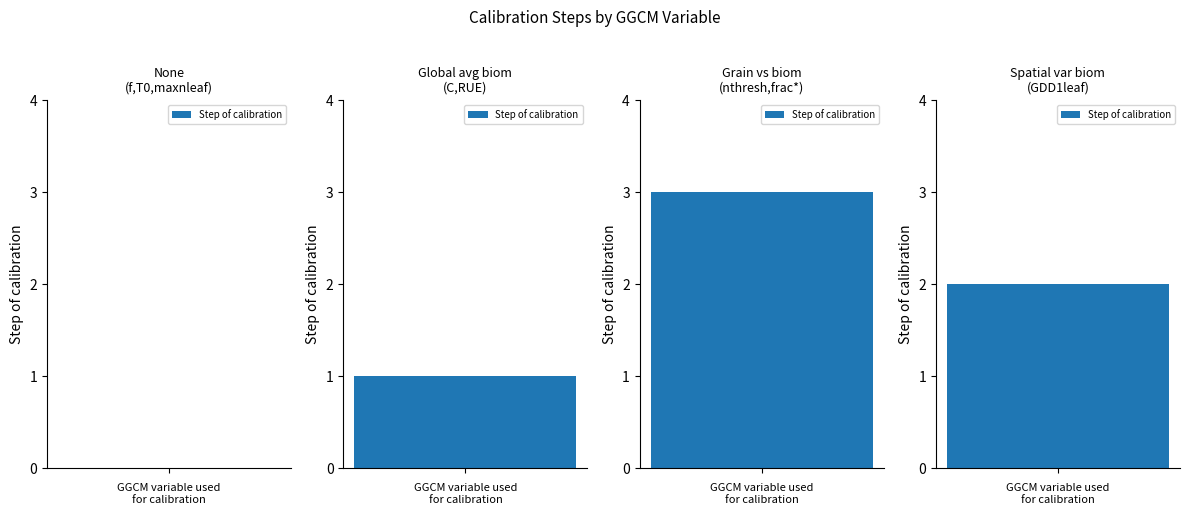

What is the difference between the values at Relationship grain vs. biom (nthresh, frac*) and None (f, T0, maxnleaf)?

3